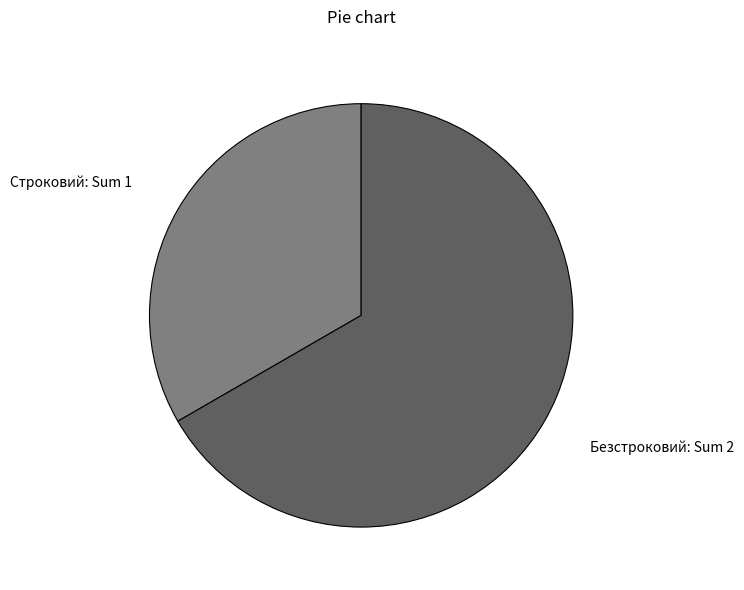

Which slice is the smallest?

Строковий